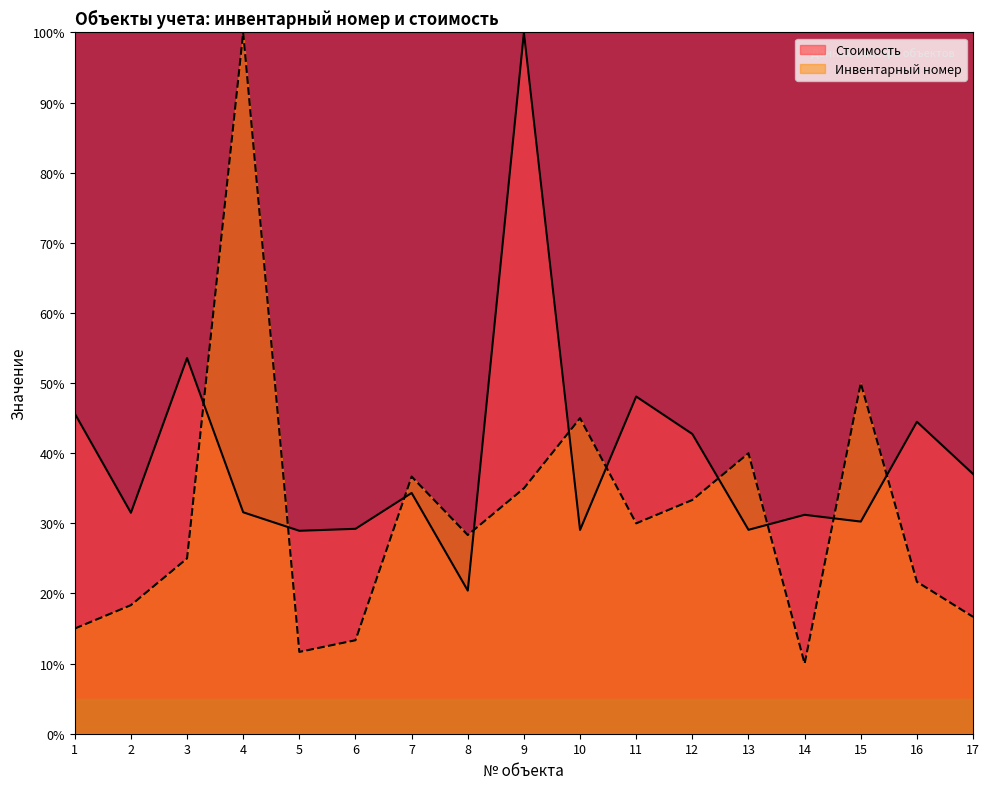

What is the greatest value displayed?

100.0